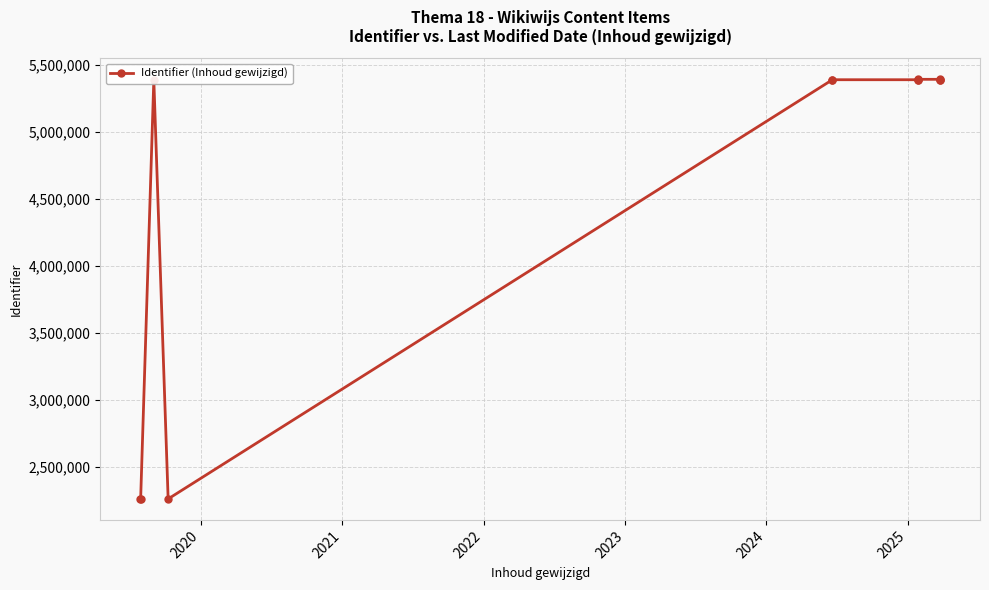

Is it true that the value at 8 is 7462219?

False